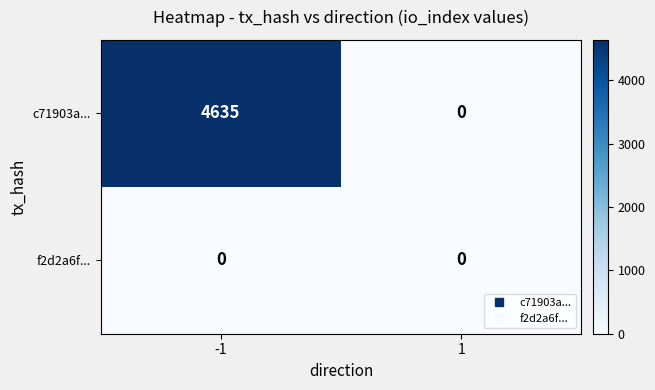

Rank the series by their average value, from lowest to highest.

f2d2a6f..., c71903a...